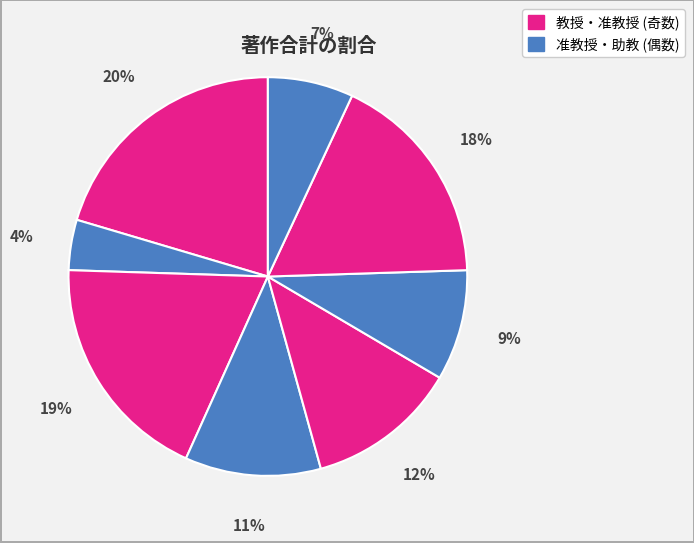

How many slices are in this pie chart?

8